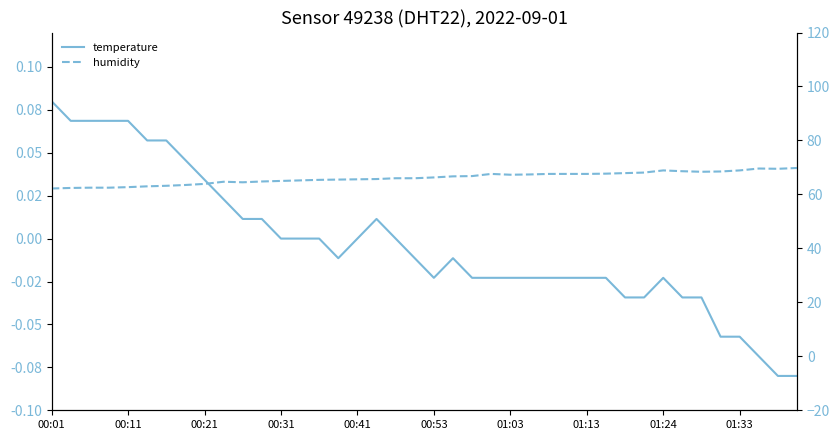

What are all the series names shown in the legend?

temperature, humidity